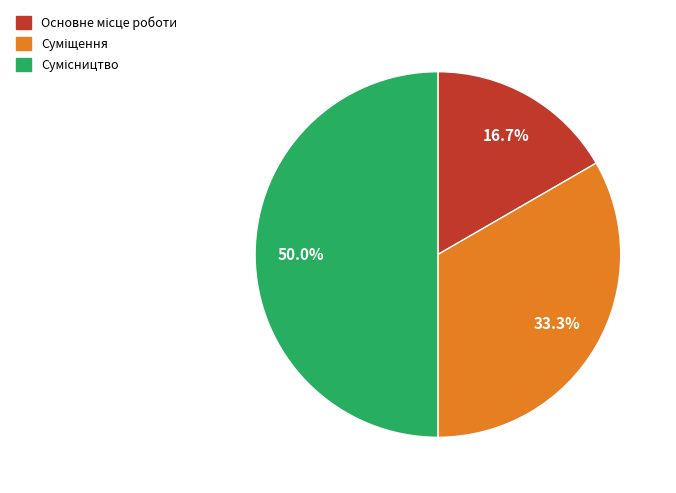

How many slices are in this pie chart?

3